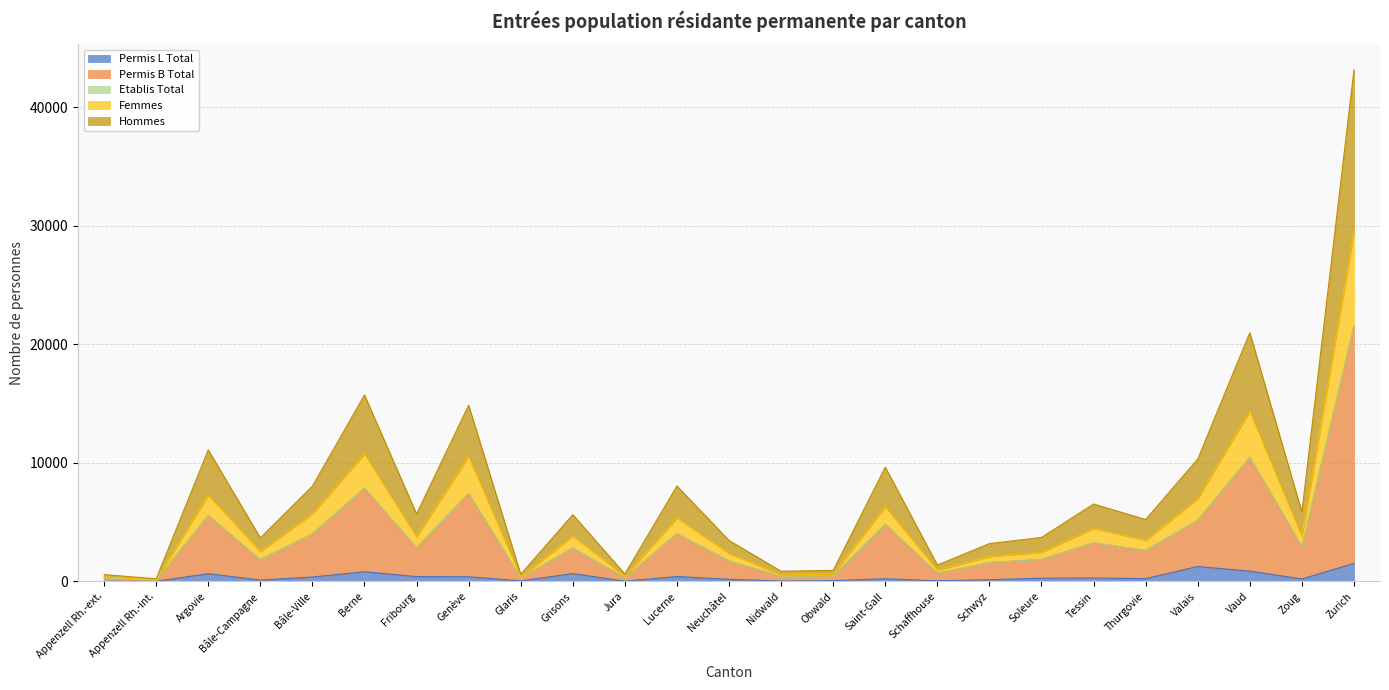

What is the maximum value for Permis L Total?

1522